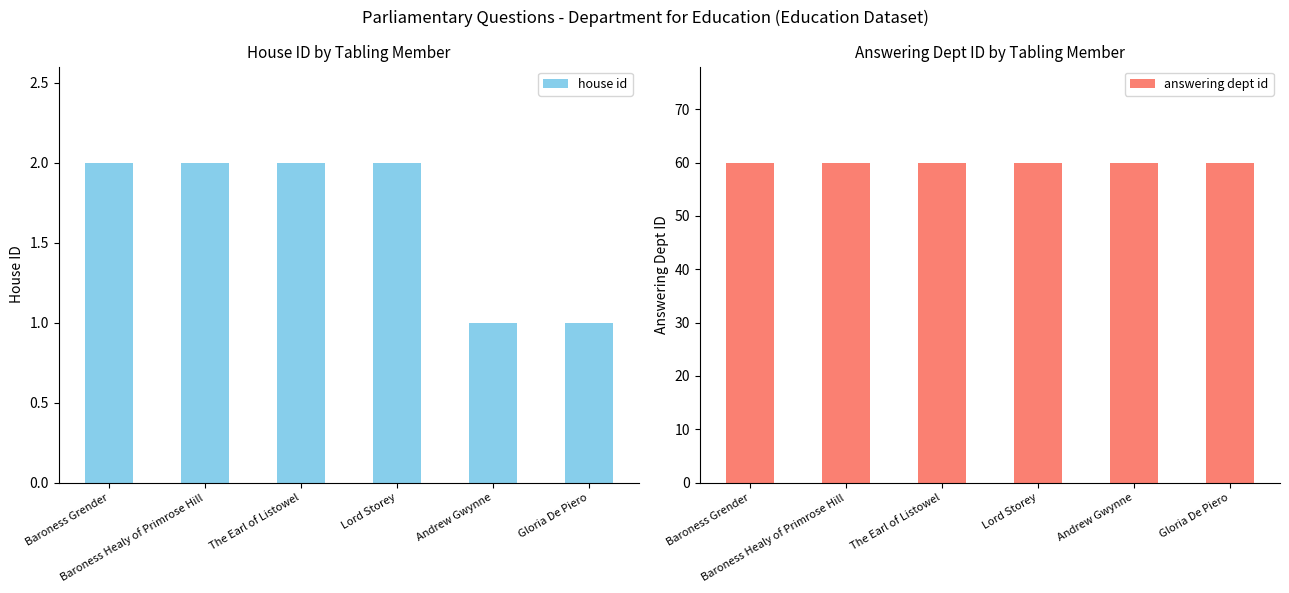

What is the label of the 3rd bar from the left?

The Earl of Listowel